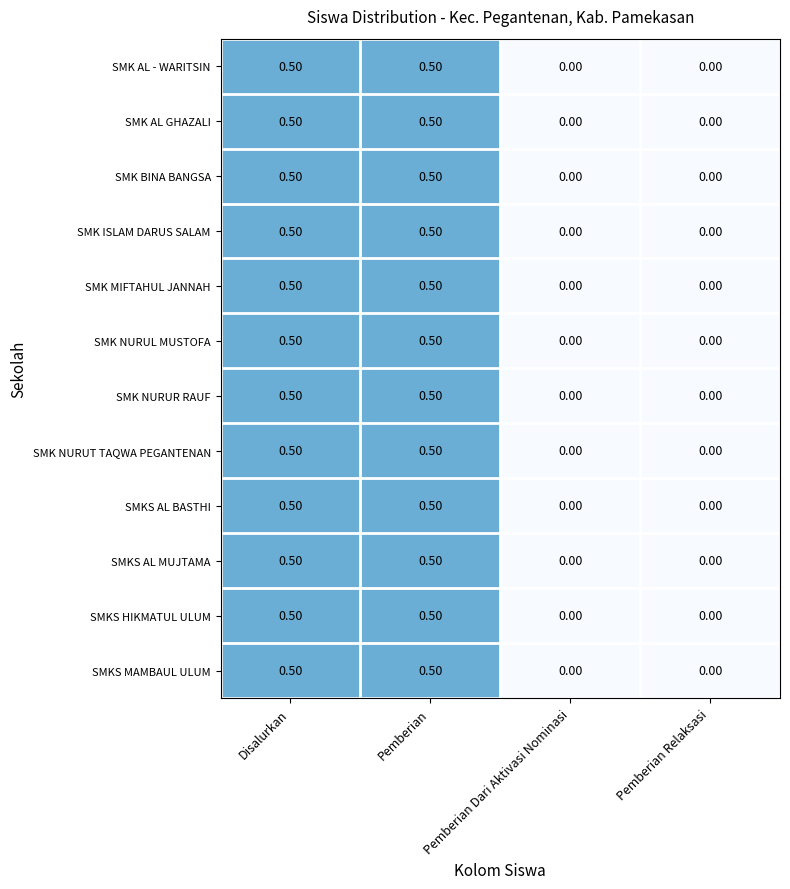

What is the total value across all series at Pemberian?

6.0